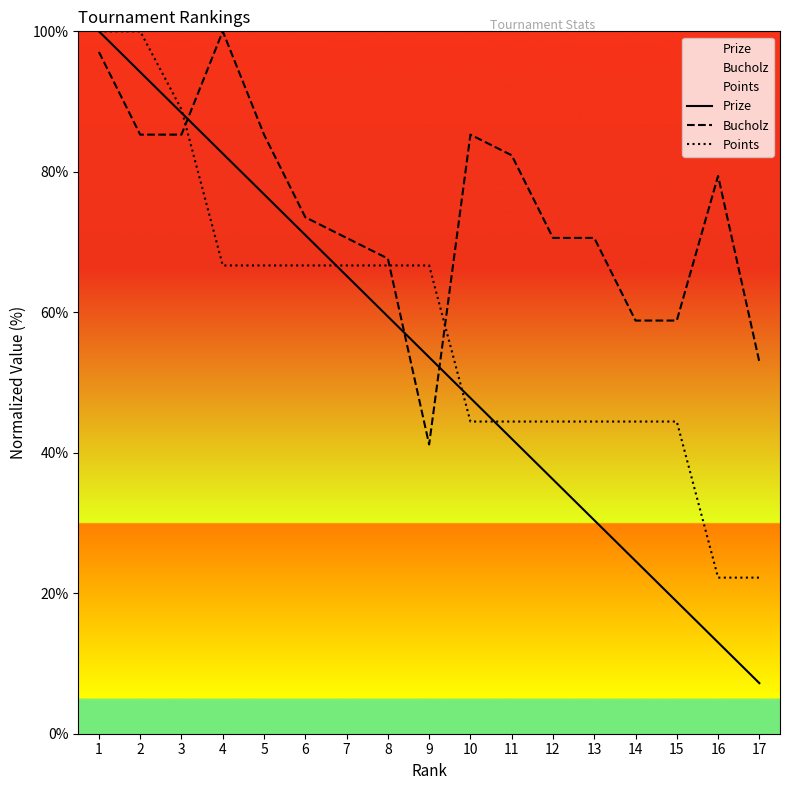

What is the value of the Bucholz point at the 9th from the left?

41.2